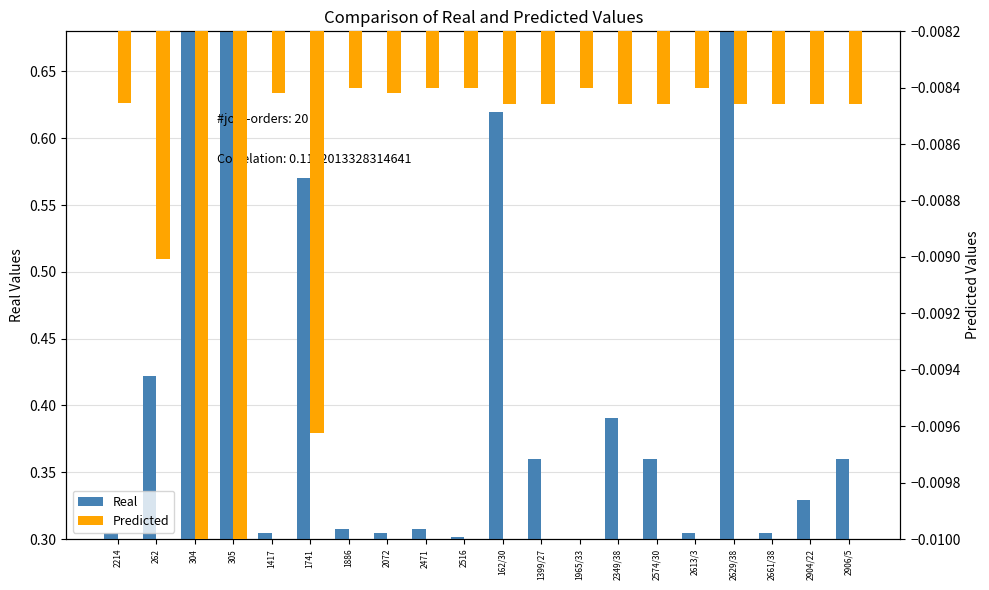

List the series in order of their overall mean, lowest first.

Predicted, Real